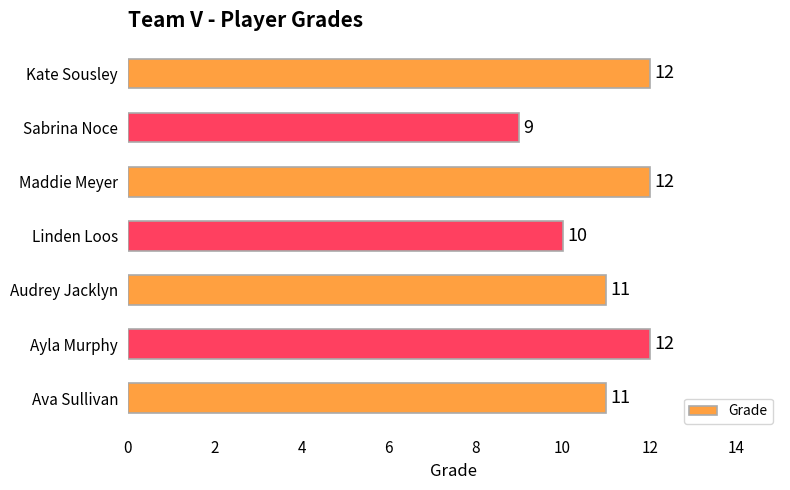

At which category does the chart reach its minimum across all series?

Sabrina Noce